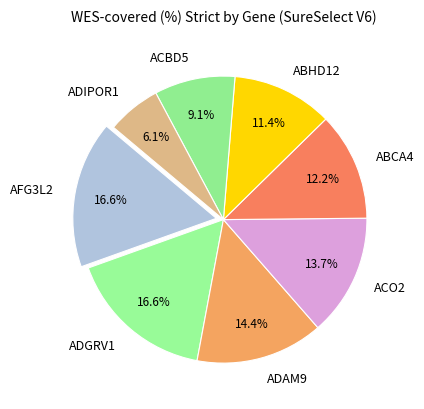

Which category has the smallest portion of the pie?

ADIPOR1